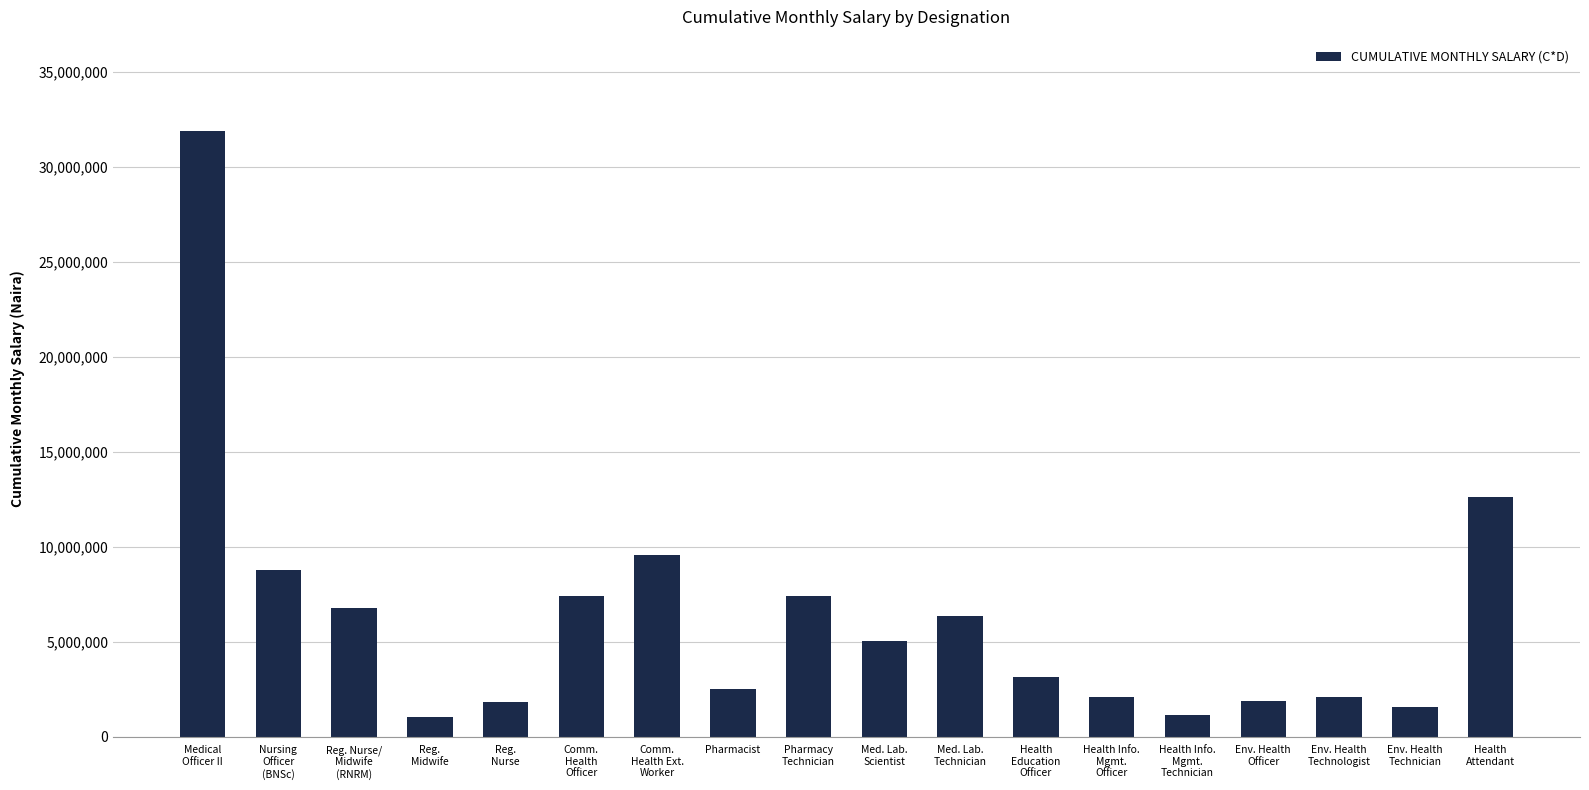

How many bars are there in total?

18